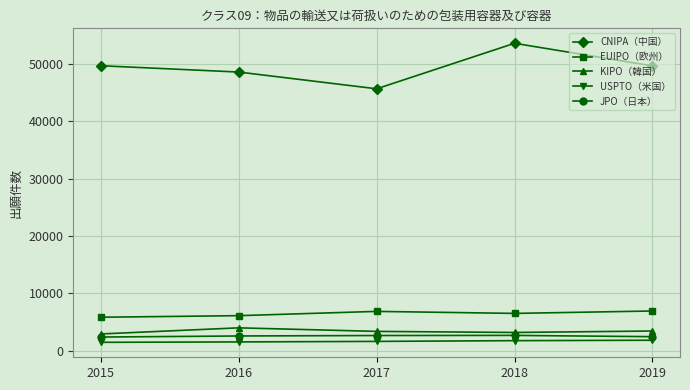

At how many categories does at least one series exceed 22546?

5